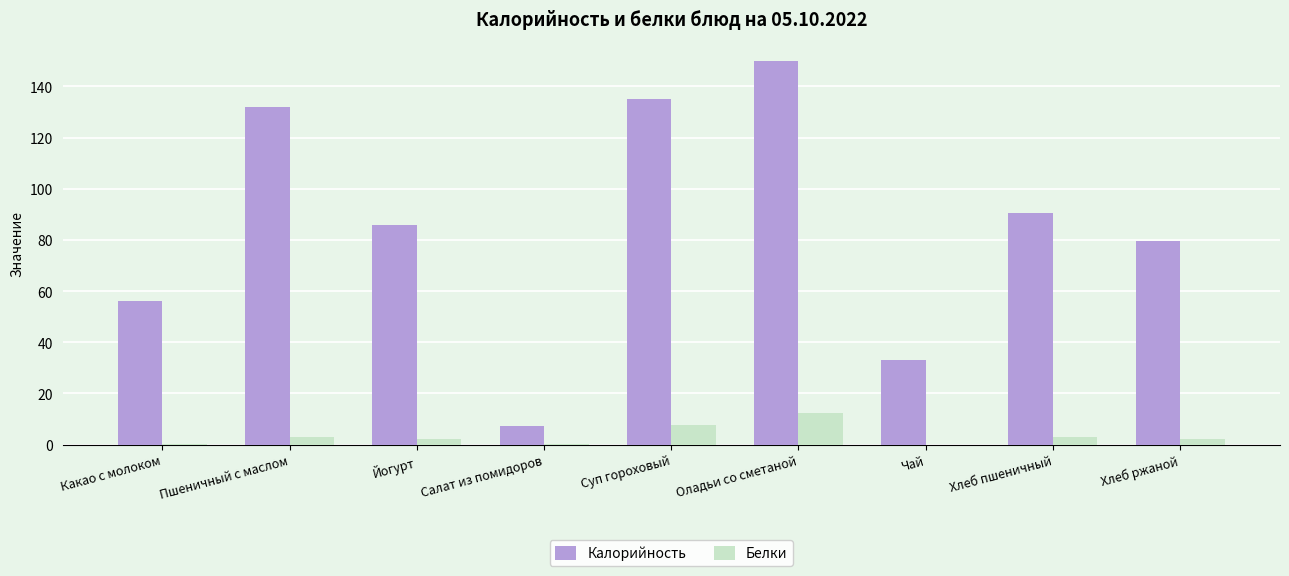

What is the spread (max minus min) of values at Суп гороховый?

127.4